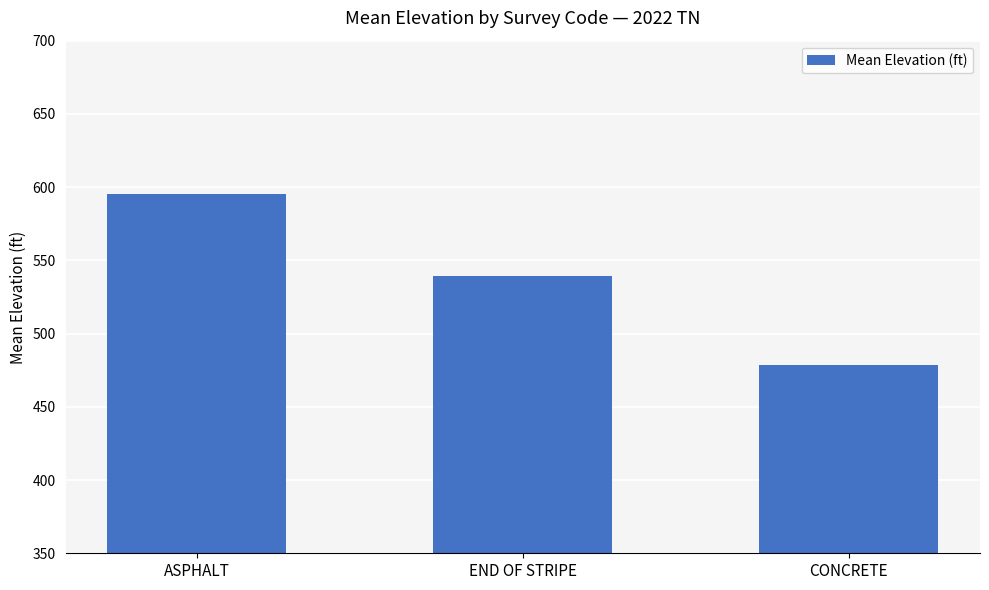

Reading left to right, extract all data points from this chart.

595.4	539.6	478.8